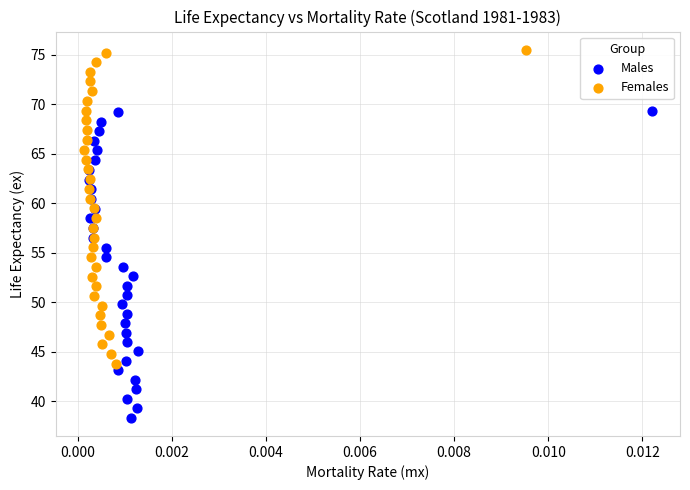

Which series has the widest spread of Y values?

Females